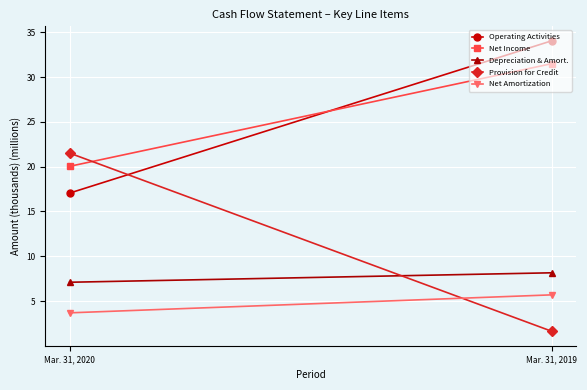

What is the difference between the Provision for Credit values at Mar. 31, 2019 and Mar. 31, 2020?

19.9